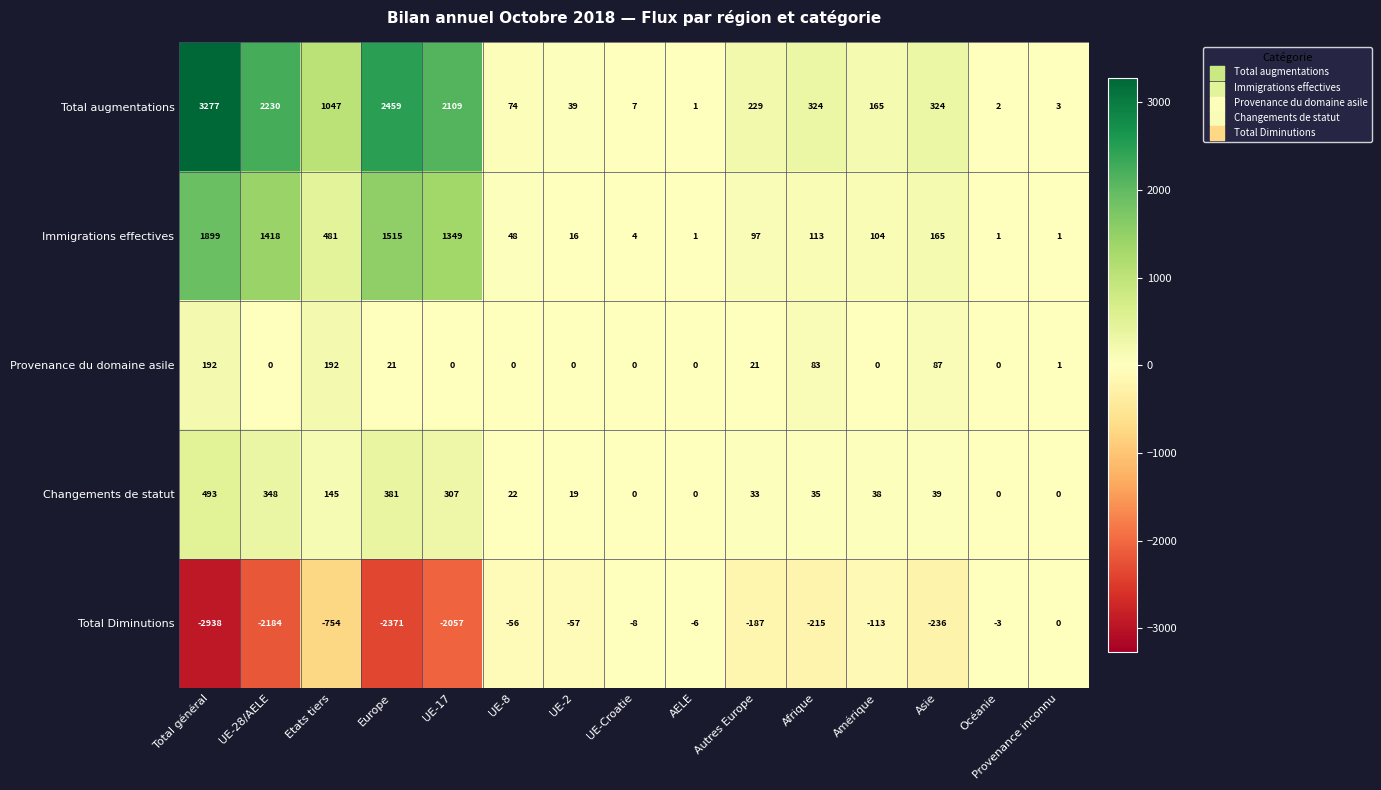

Rank the series at UE-2 from lowest to highest value.

Total Diminutions, Provenance du domaine asile, Immigrations effectives, Changements de statut, Total augmentations